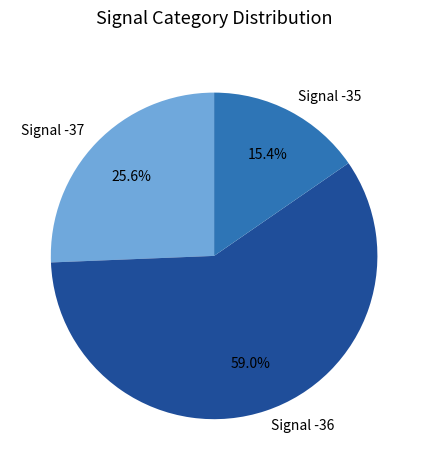

True or false: Signal -35 accounts for 20% of the total.

False